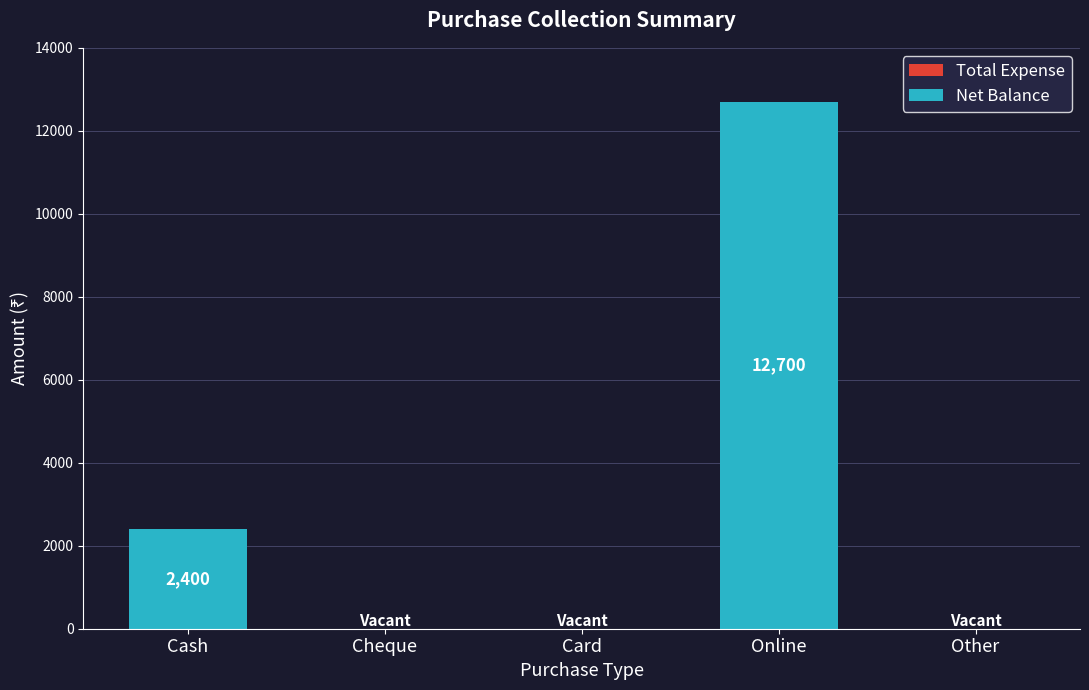

What is the greatest value displayed?

12700